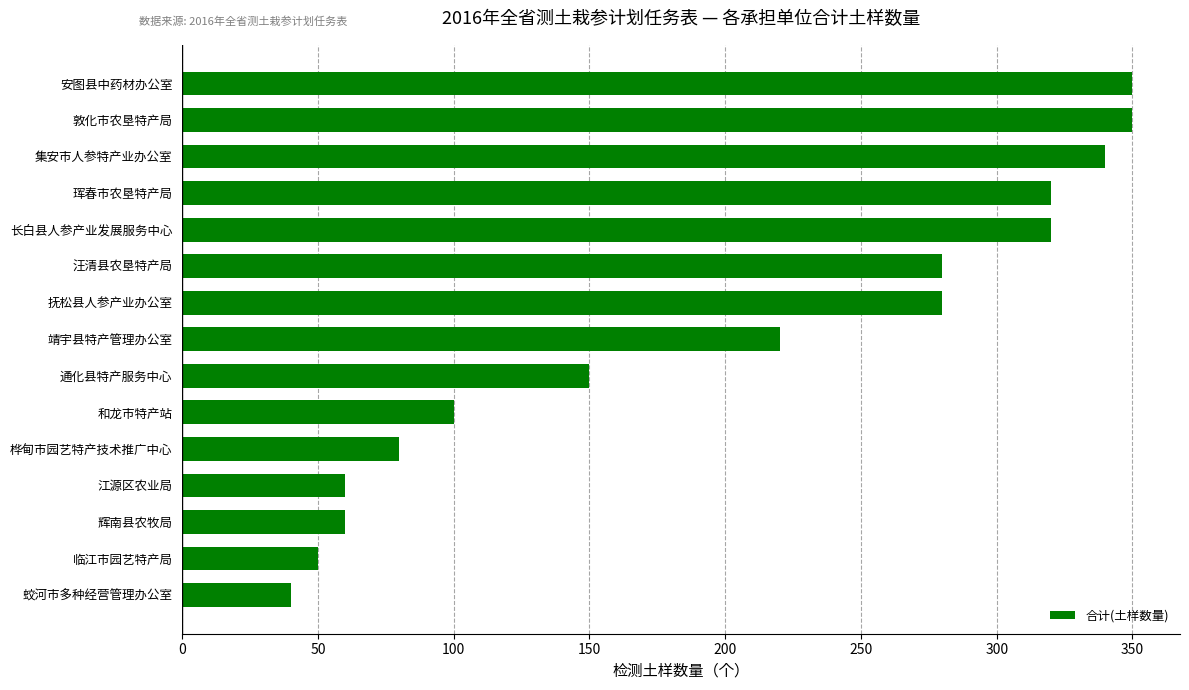

What is the minimum value shown in the chart?

40